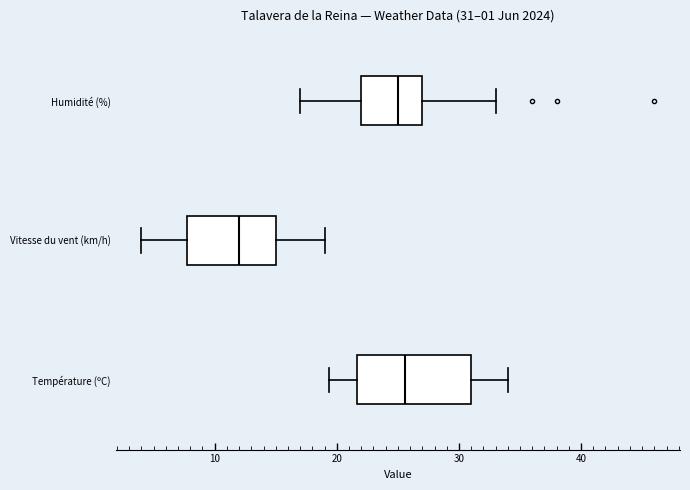

Comparing the boxes themselves (not the whiskers), which one is the widest?

Température (ºC)